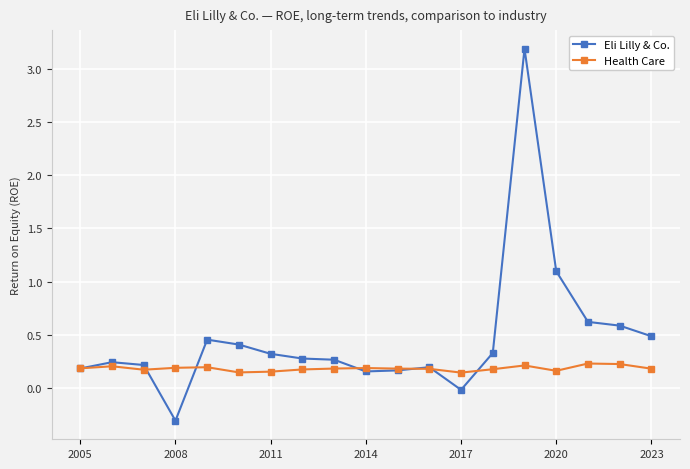

Which series has the largest total across all categories?

Eli Lilly & Co.